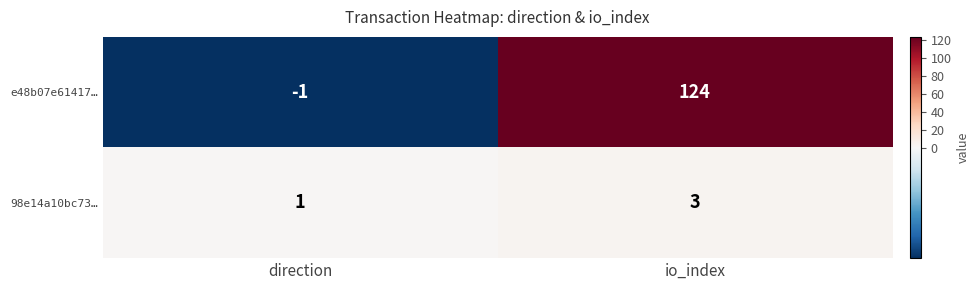

What is the greatest value displayed?

124